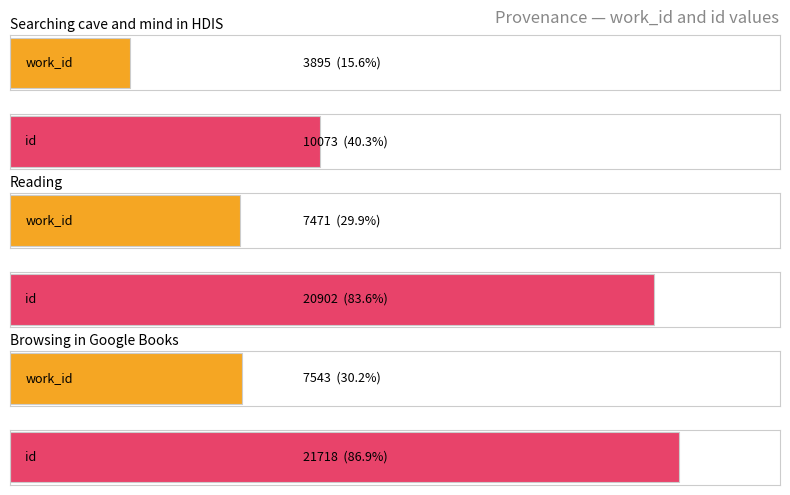

What is the minimum value for id?

10073